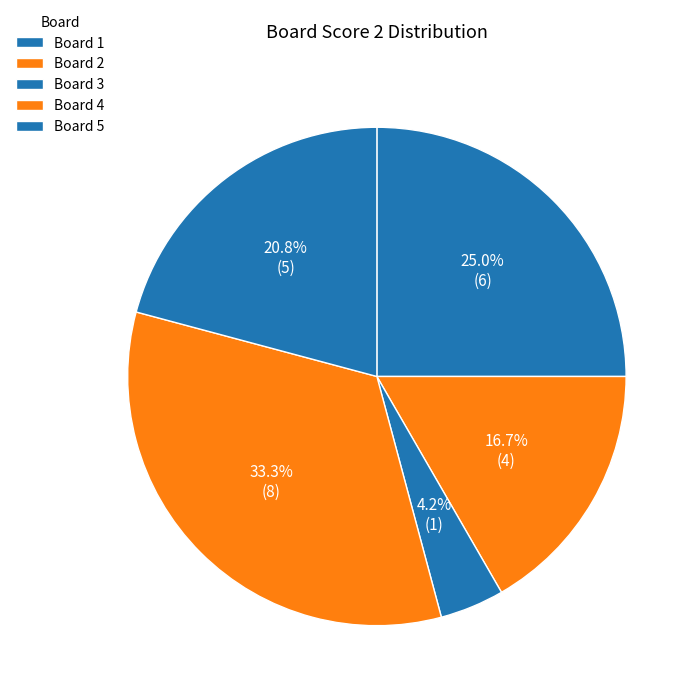

How many slices are in this pie chart?

5